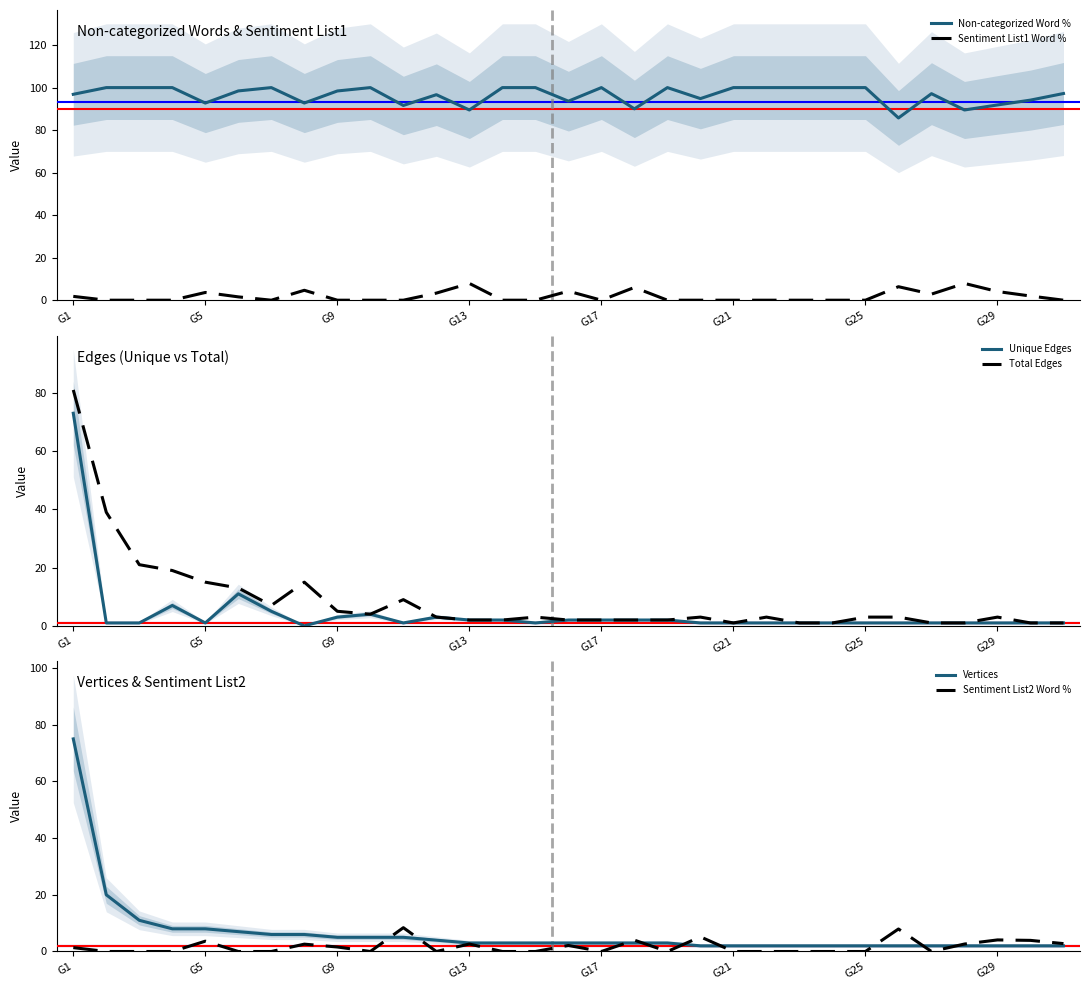

What is the greatest value displayed?

100.0